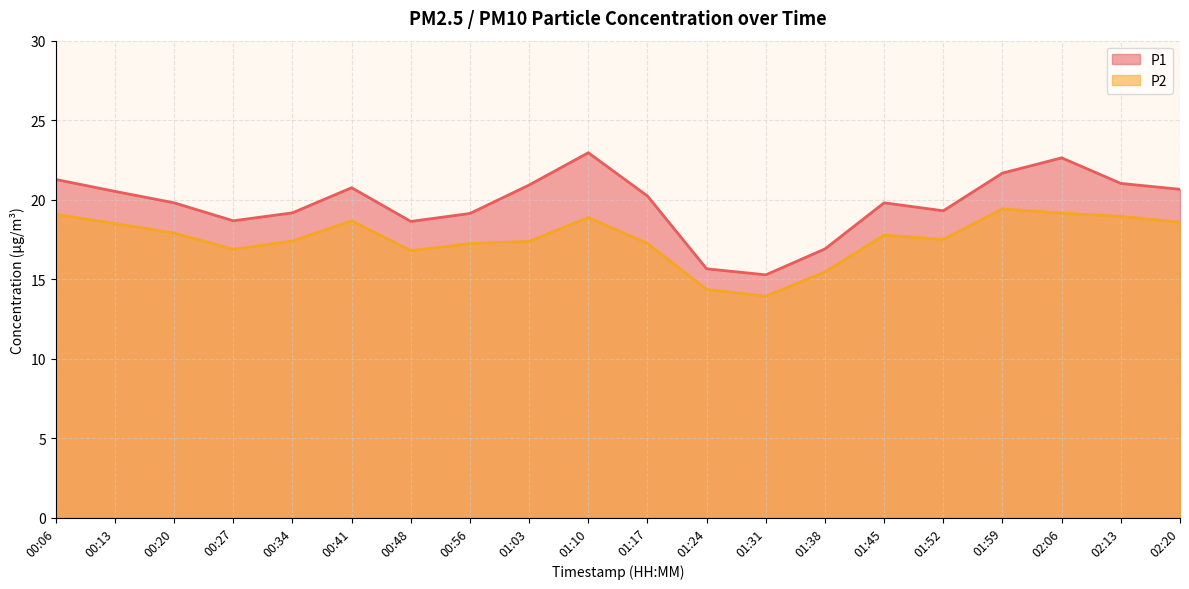

What is the label of the 20th point from the right?

00:06